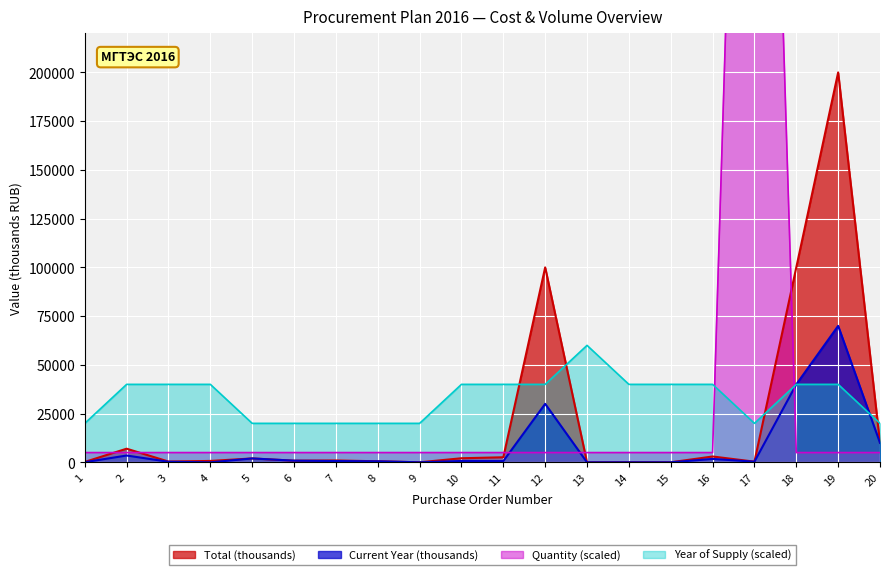

After their last crossing, which series has the higher values: Quantity or Current Year (thousands)?

Current Year (thousands)